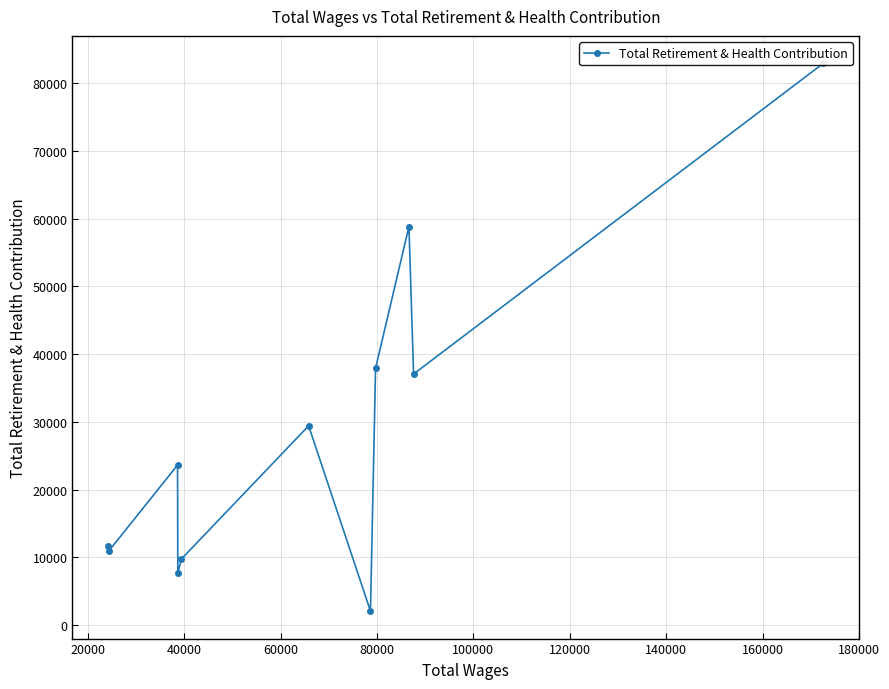

Does the chart display data point markers on the line(s)?

Yes